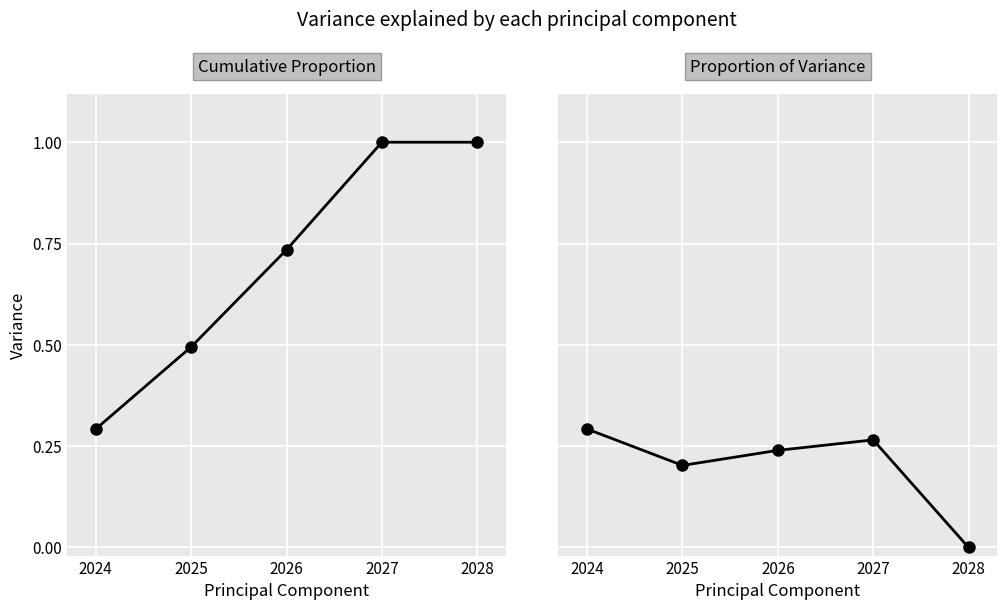

Which series has the widest spread of values?

Cumulative Proportion